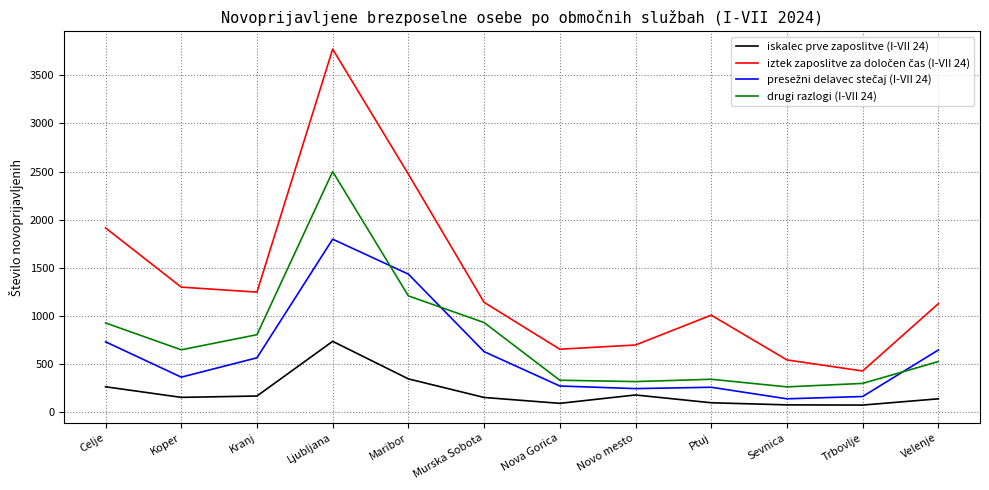

At which category does the chart reach its peak across all series?

Ljubljana